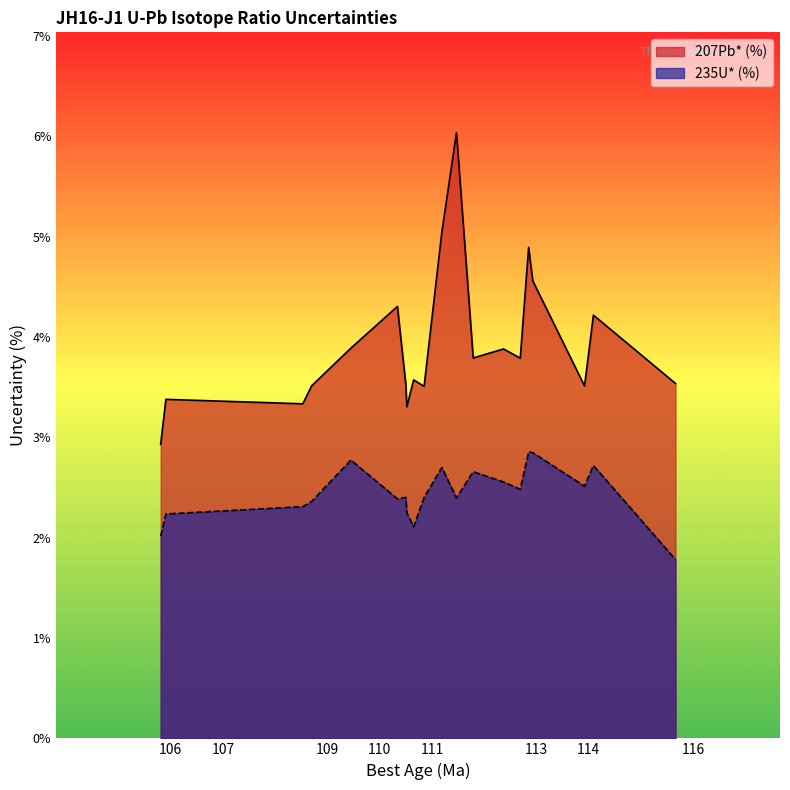

What is the maximum value for 207Pb* (%)?

6.0